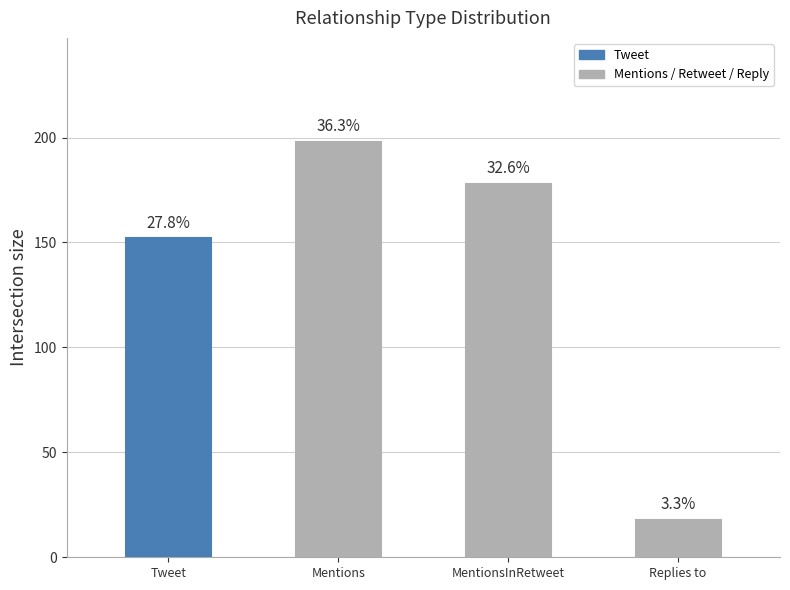

Between Tweet and Replies to, which is larger?

Tweet